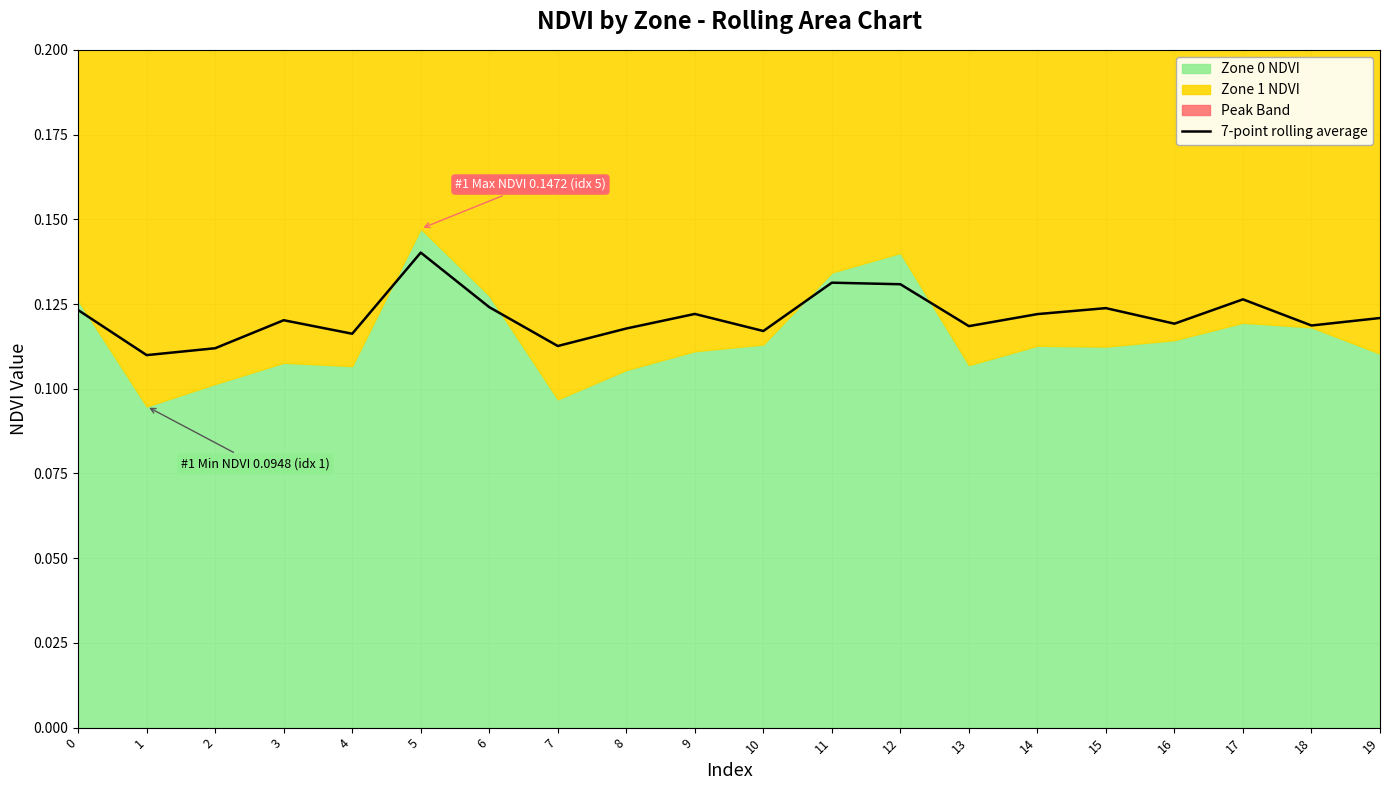

Count the number of categories in the chart.

20